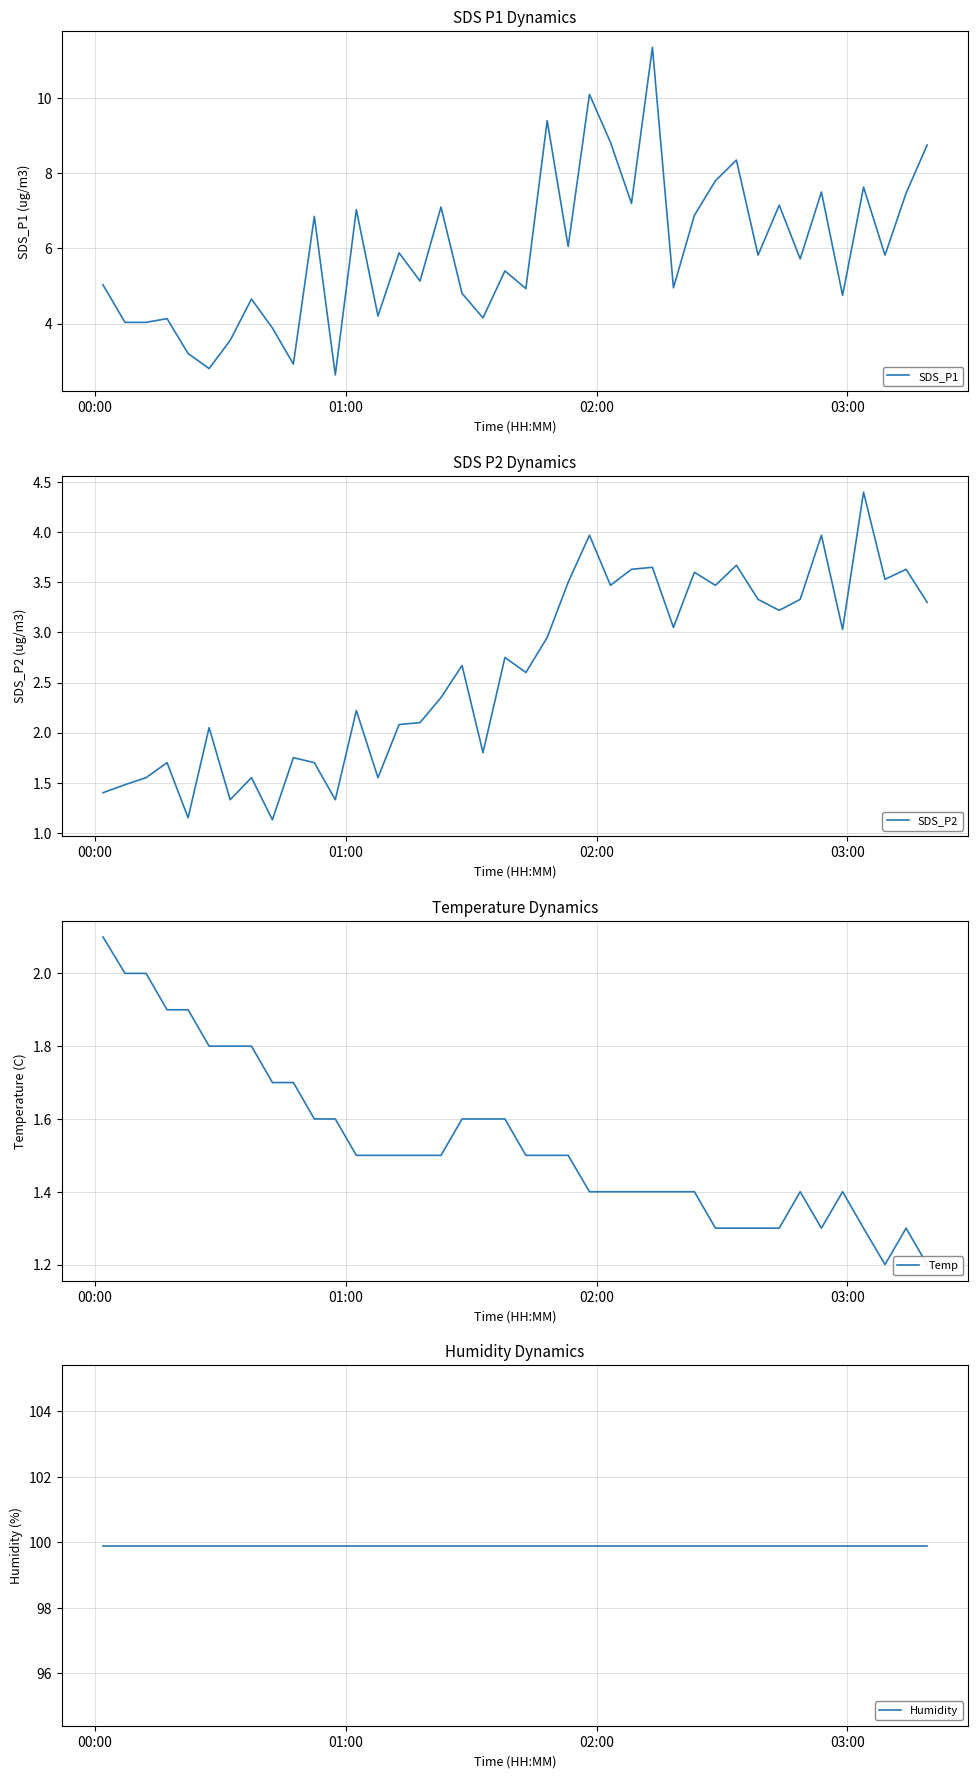

What is the lowest value of the SDS_P1 series?

2.6